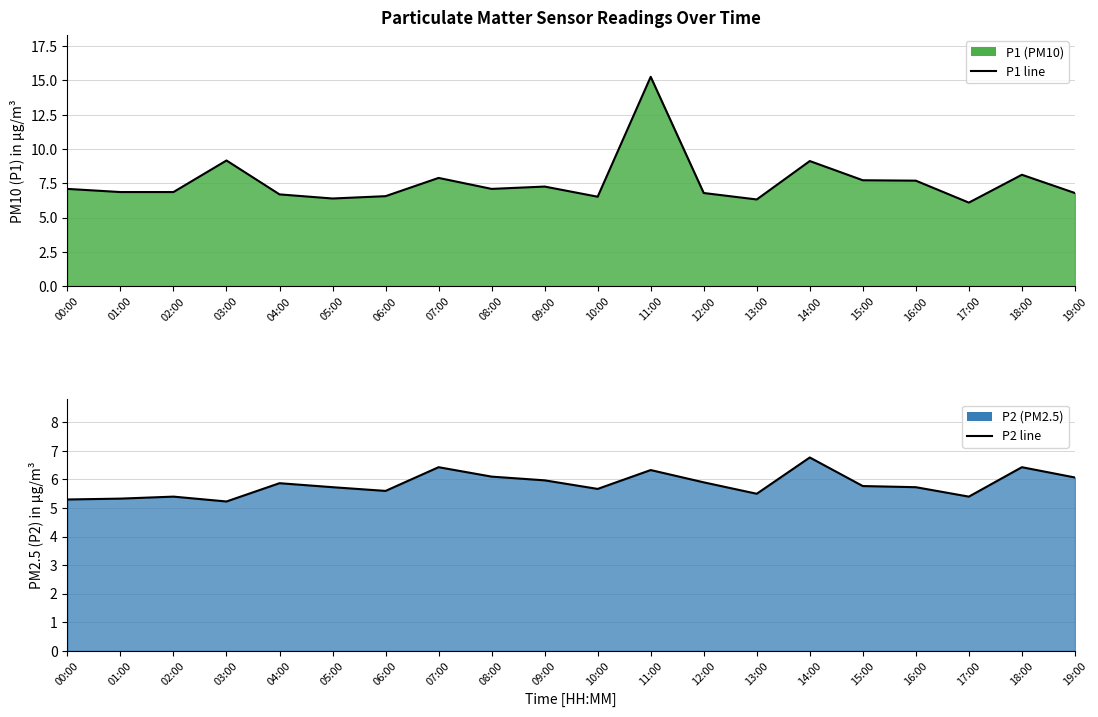

What is the total value across all series at 11:00?

21.6